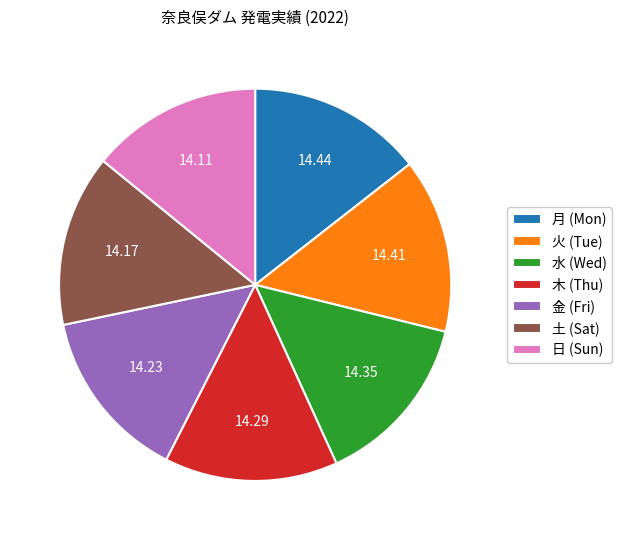

Approximately how many times larger is the value at 土 (Sat) compared to 日 (Sun)?

1.0